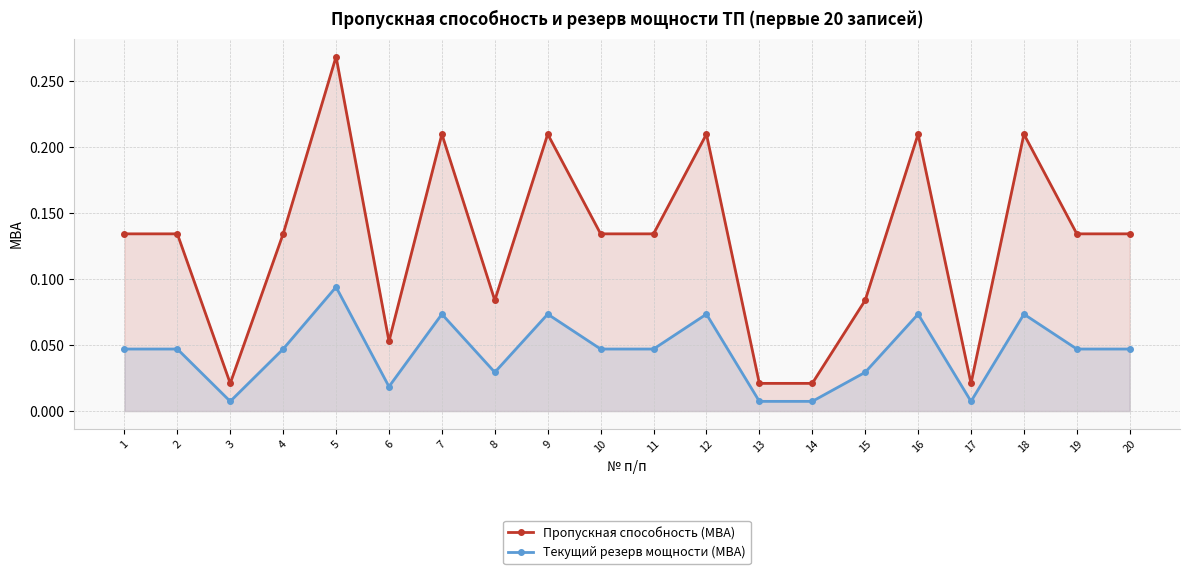

How many categories are shown in the chart?

20